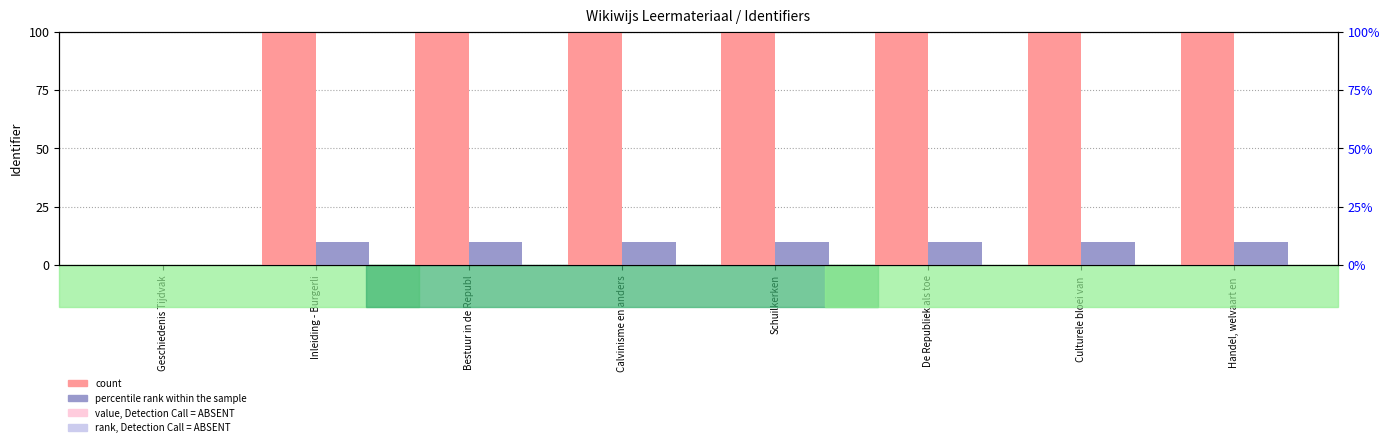

What is the sum of the percentile rank within the sample values at De Republiek als toe and Schuilkerken?

20.0